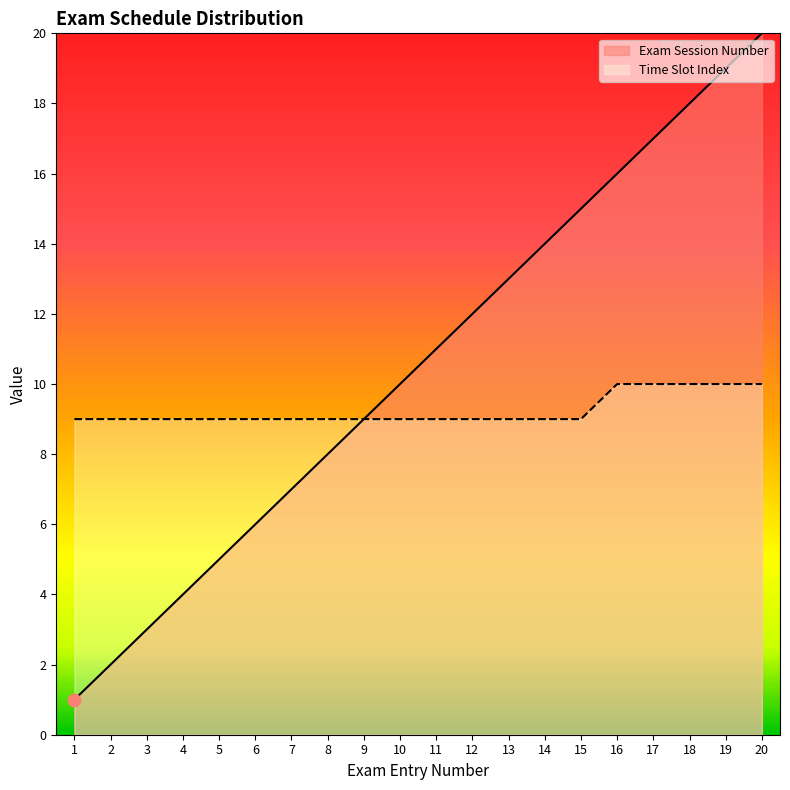

At which category is the sum across all series the highest?

20